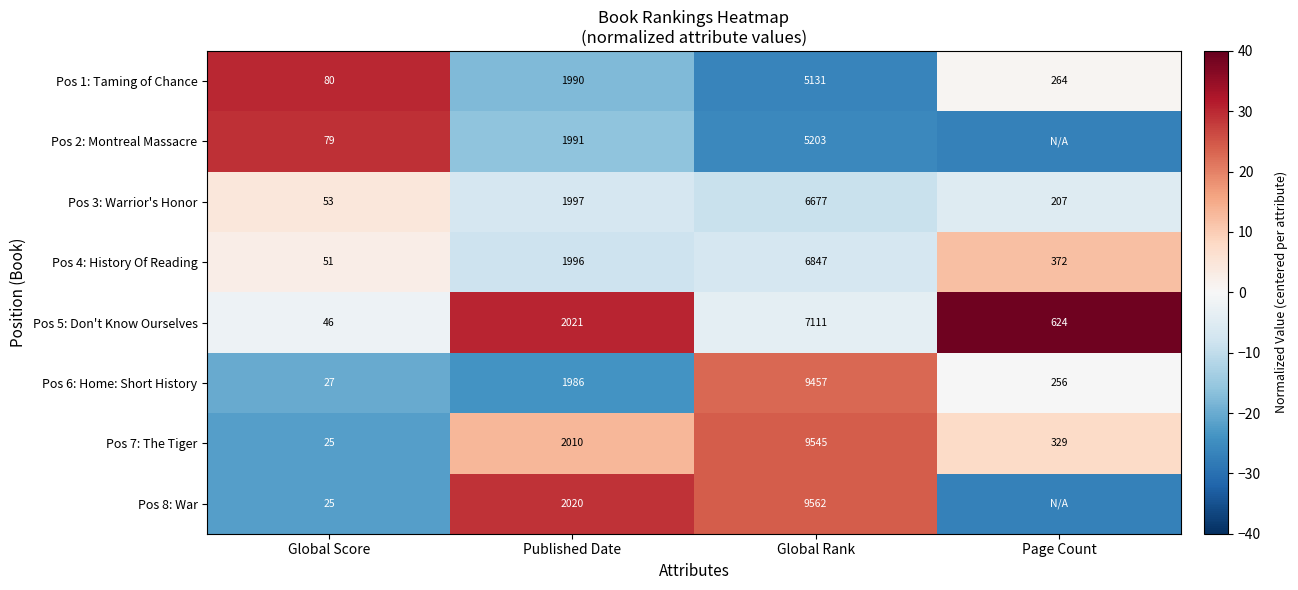

How many values in the Pos 6: Home: Short History series are below 1986?

2